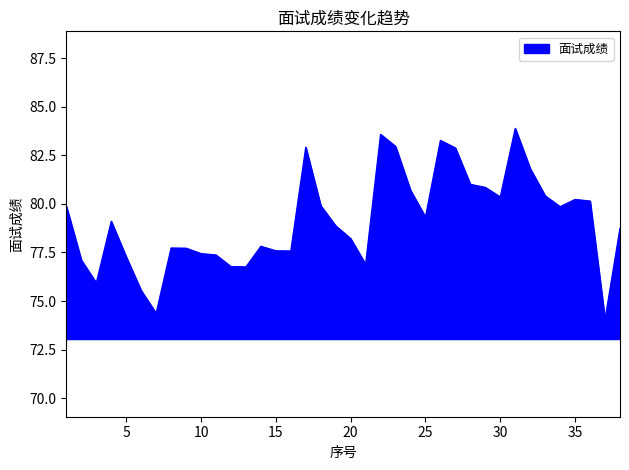

What is the minimum value shown in the chart?

74.0